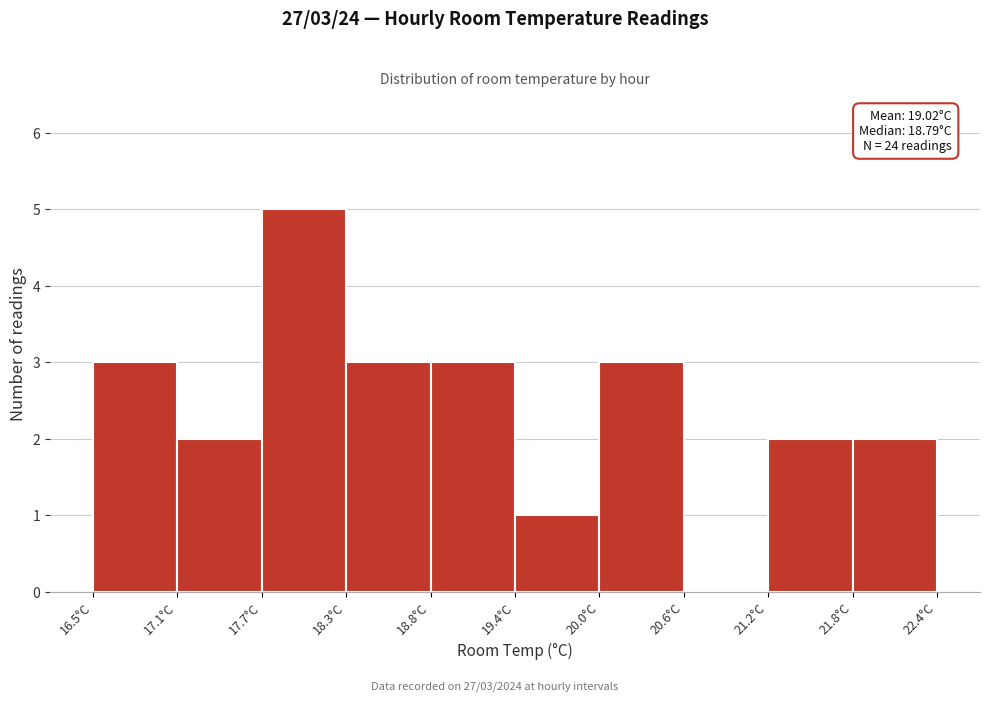

Which range on the x-axis has the tallest bar?

17.7 to 18.3